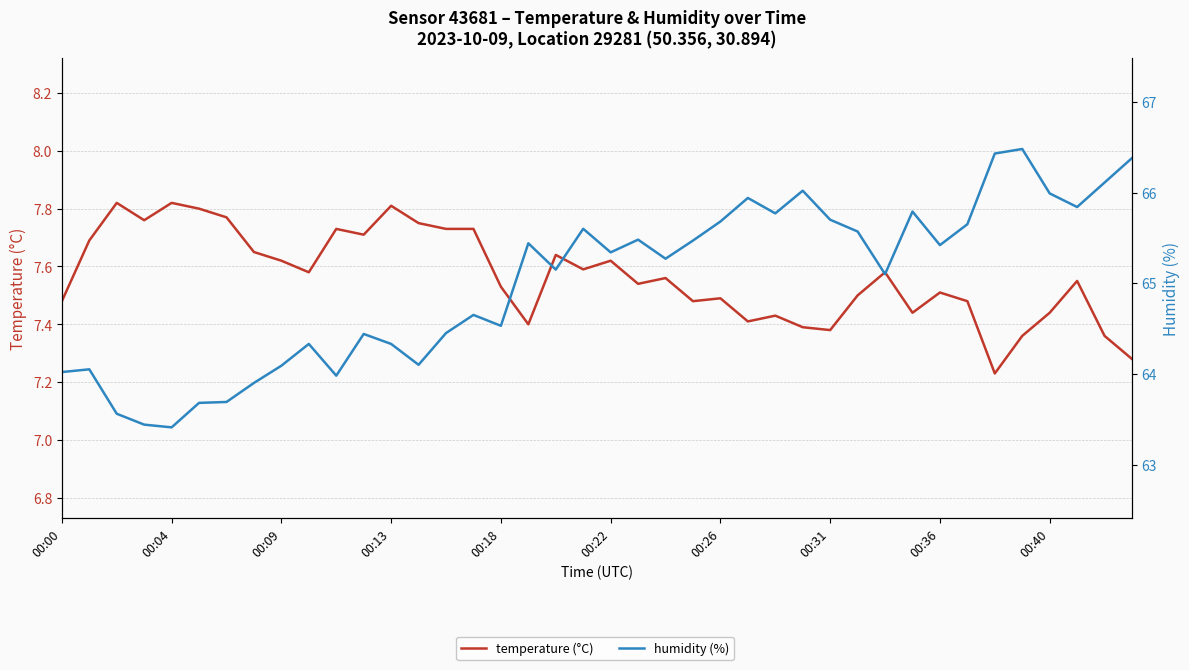

The humidity (%) series shows 114.2 at 00:00. True or false?

False